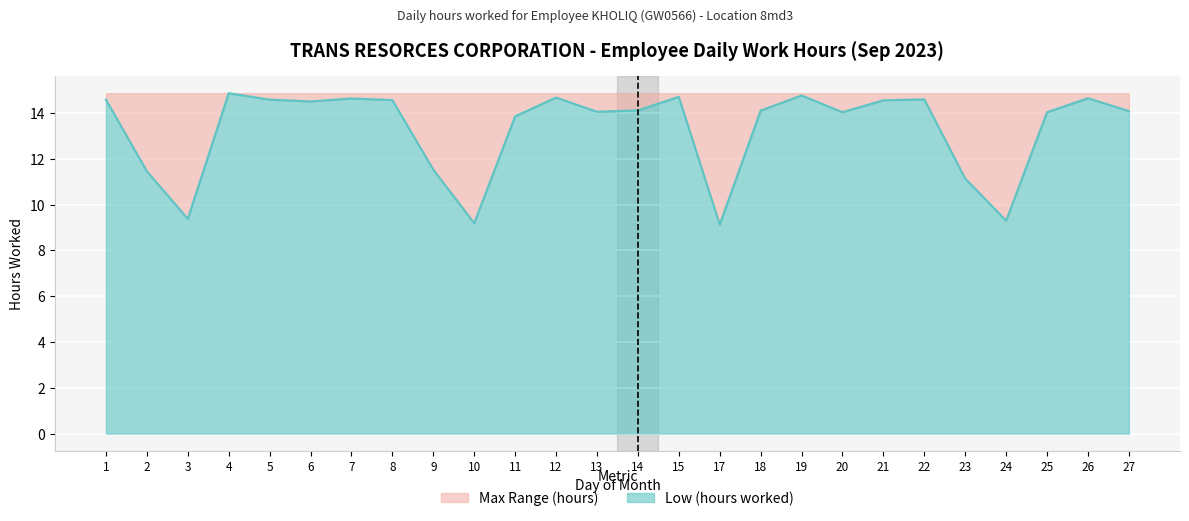

Which category has the highest value across all series?

4